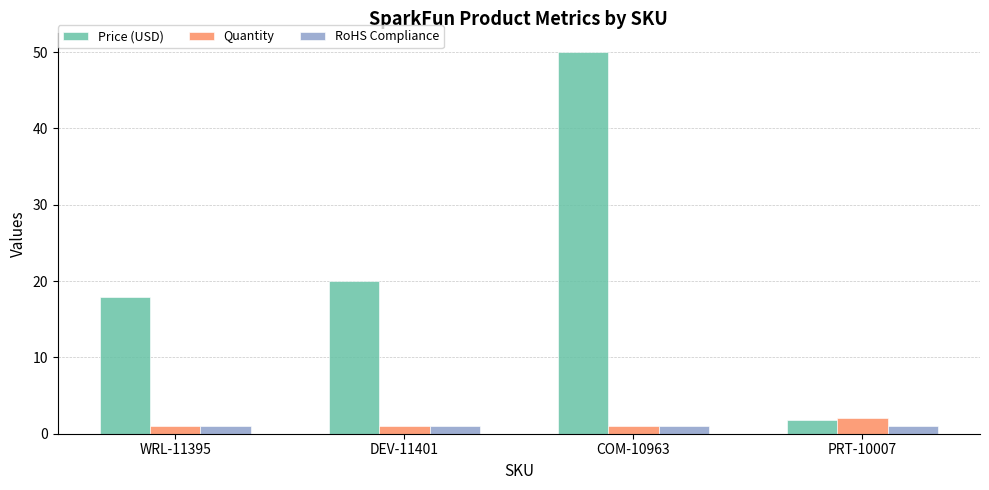

Is it true that Price (USD) equals 19.9 at DEV-11401?

True